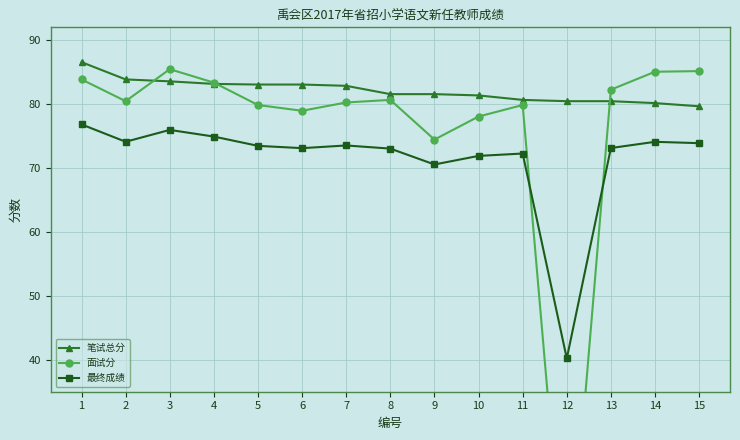

What is the sum of the 最终成绩 values at 1 and 4?

151.6